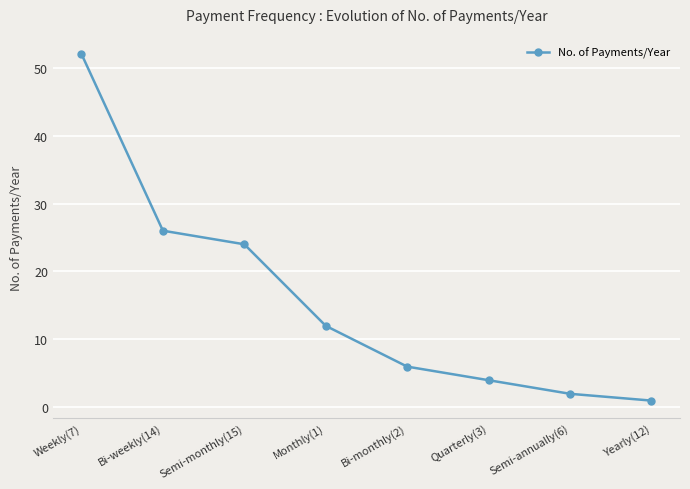

List the labels in order of value, largest first.

Weekly(7), Bi-weekly(14), Semi-monthly(15), Monthly(1), Bi-monthly(2), Quarterly(3), Semi-annually(6), Yearly(12)